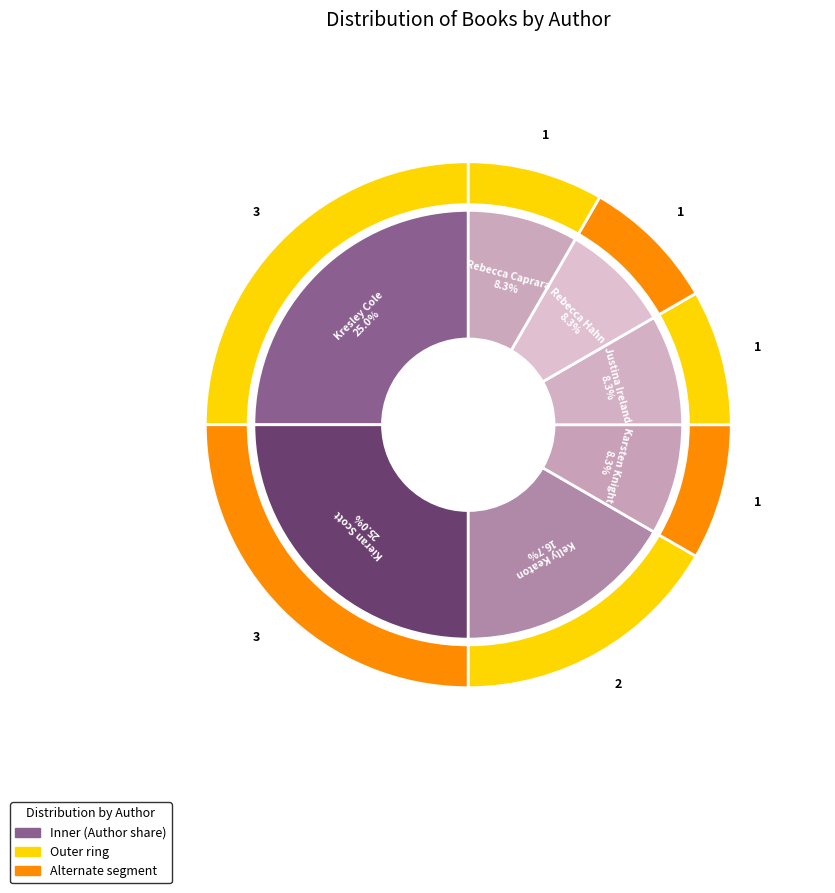

Rank the categories by value from highest to lowest.

Kresley Cole, Kieran Scott, Kelly Keaton, Karsten Knight, Justina Ireland, Rebecca Hahn, Rebecca Caprara